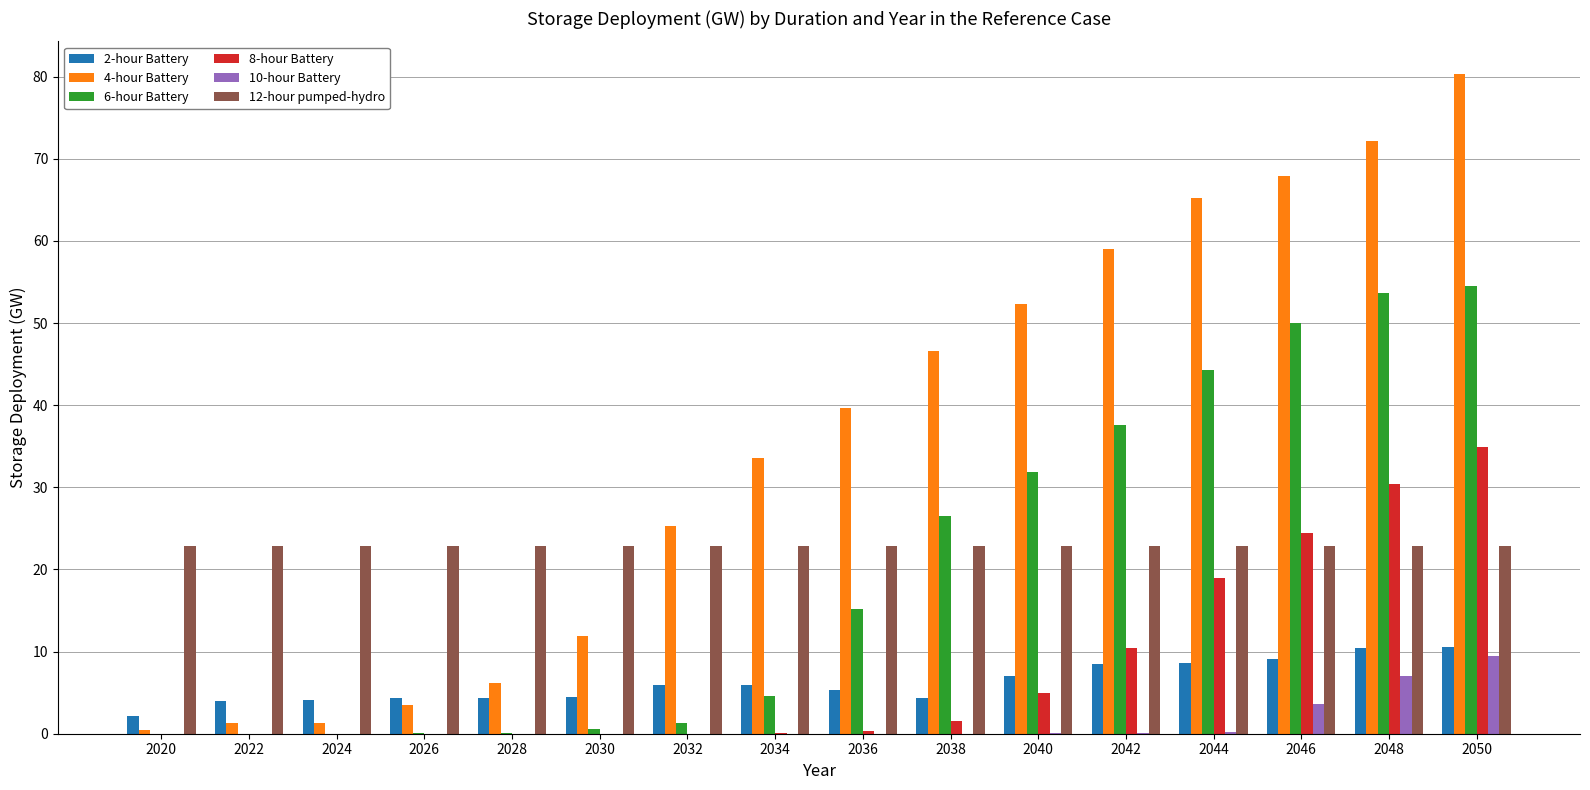

Which category has the highest value in the 8-hour Battery series?

2050